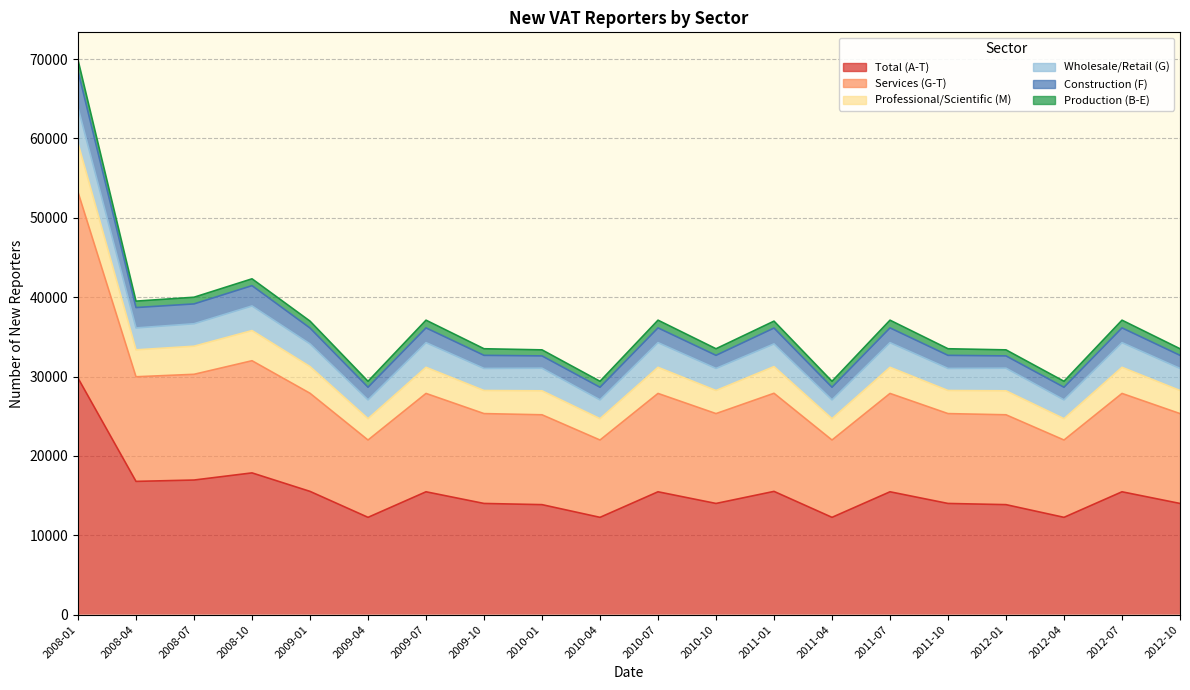

True or false: Professional/Scientific (M) and Services (G-T) cross at least once.

False